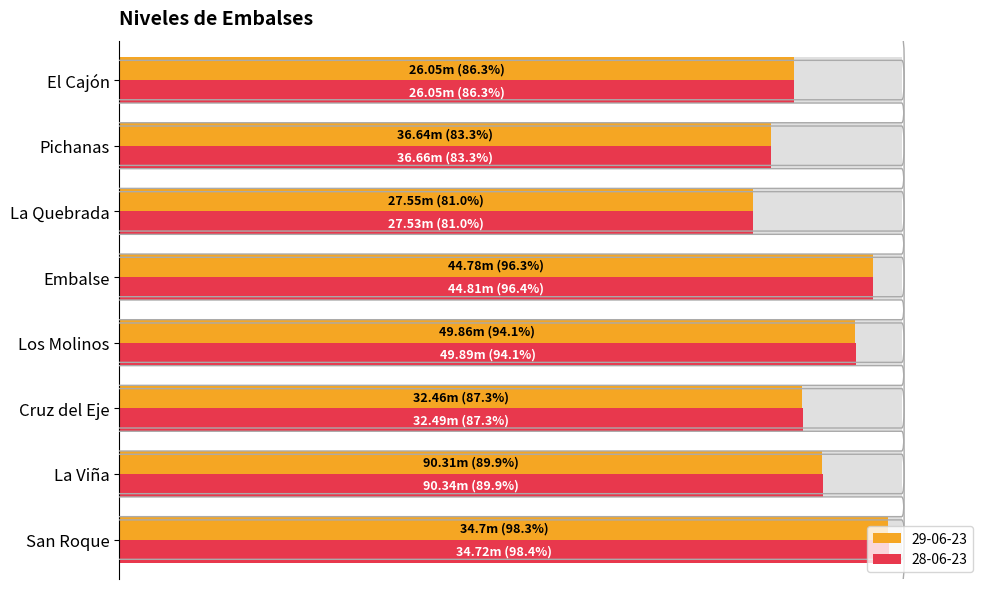

How many groups of bars are there?

8